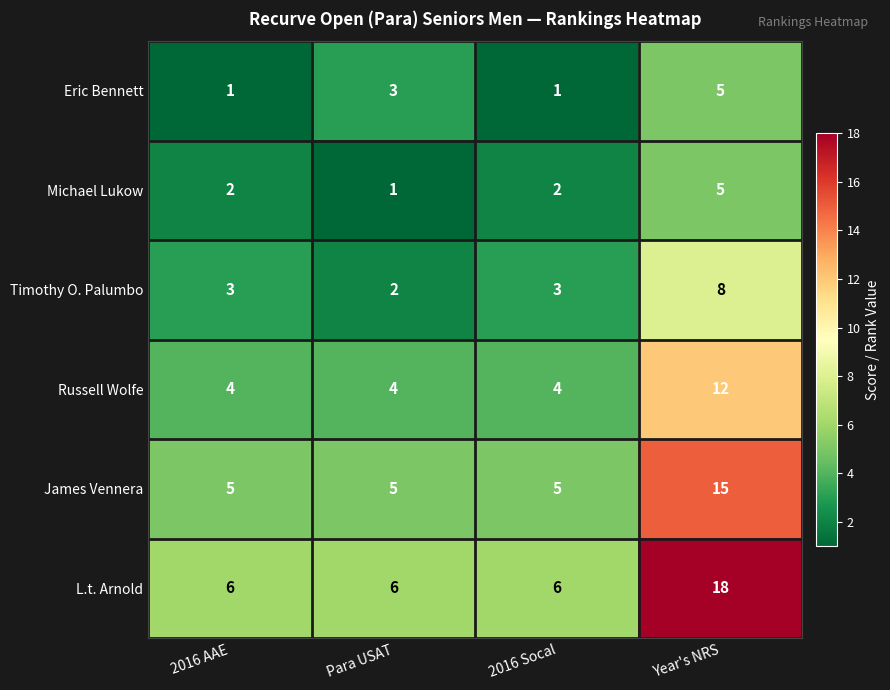

Reading left to right, transcribe all the data shown in this chart.

Eric Bennett: 1	3	1	5
Michael Lukow: 2	1	2	5
Timothy O. Palumbo: 3	2	3	8
Russell Wolfe: 4	4	4	12
James Vennera: 5	5	5	15
L.t. Arnold: 6	6	6	18